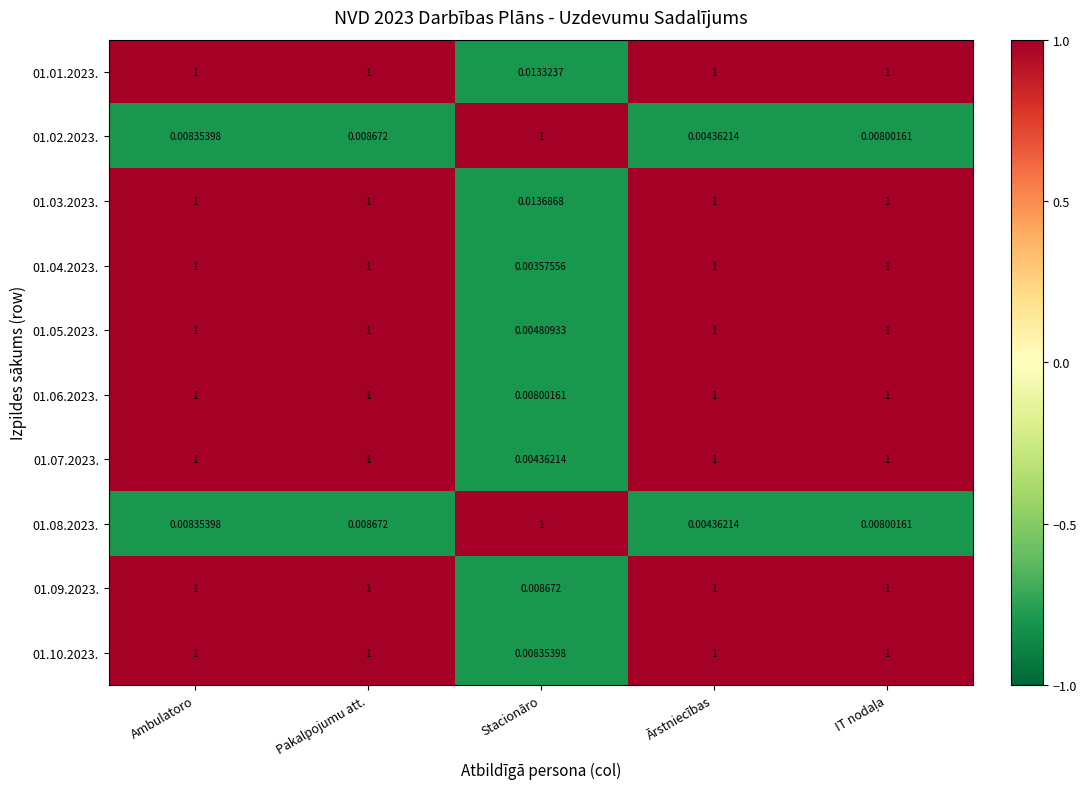

How many data points does each series have?

5